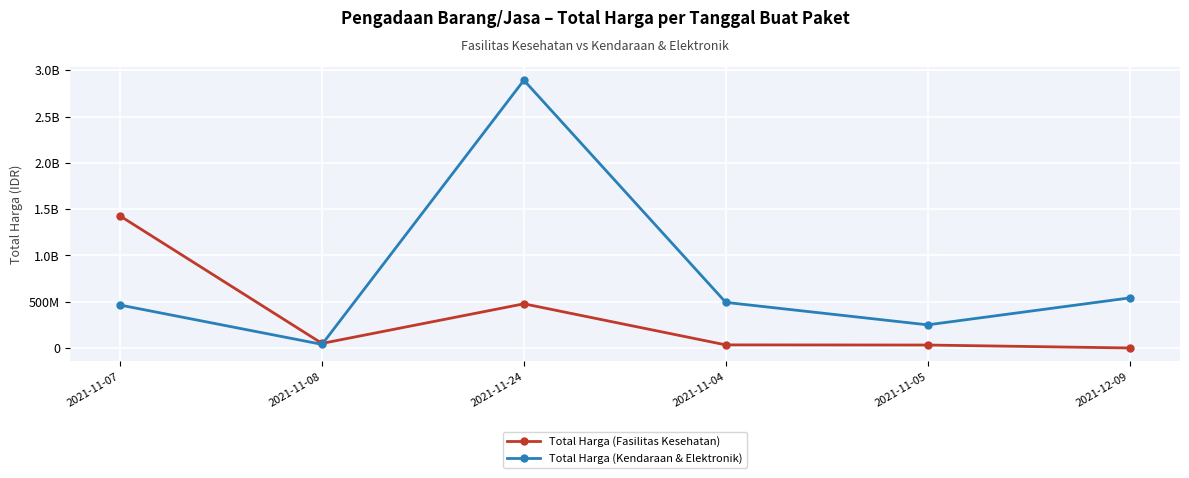

What are all the series names shown in the legend?

Total Harga (Fasilitas Kesehatan), Total Harga (Kendaraan & Elektronik)